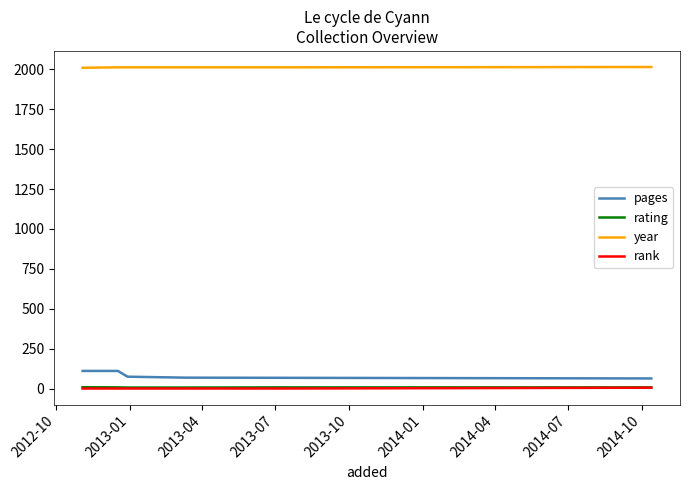

Which series has the largest total across all categories?

year